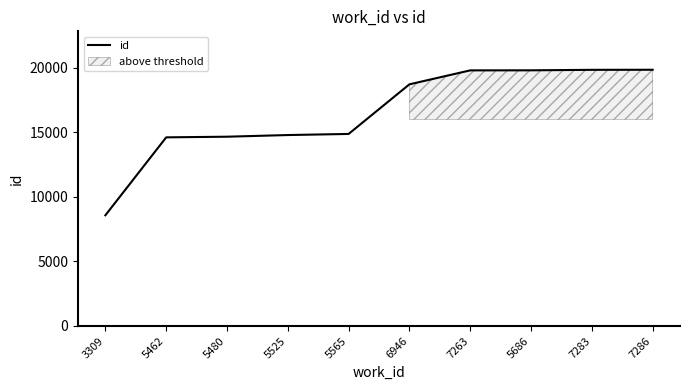

What is the label of the 1st point from the right?

7286